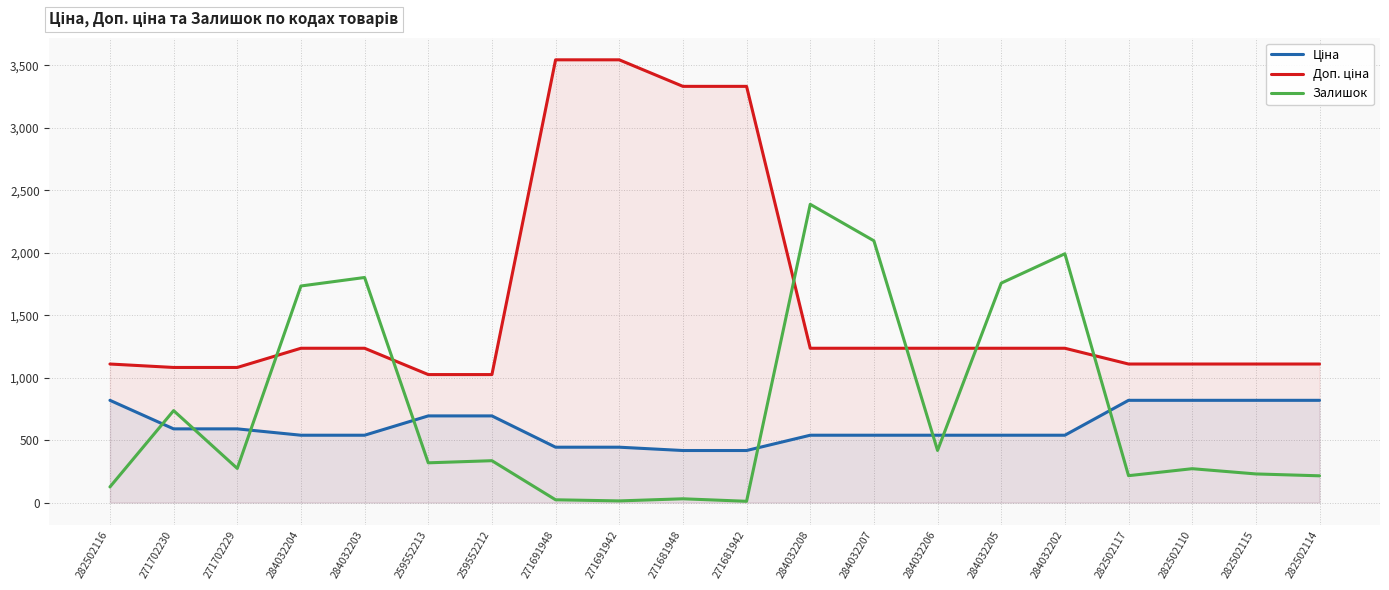

The value of Залишок at 284032205 is 1757.0. True or false?

True